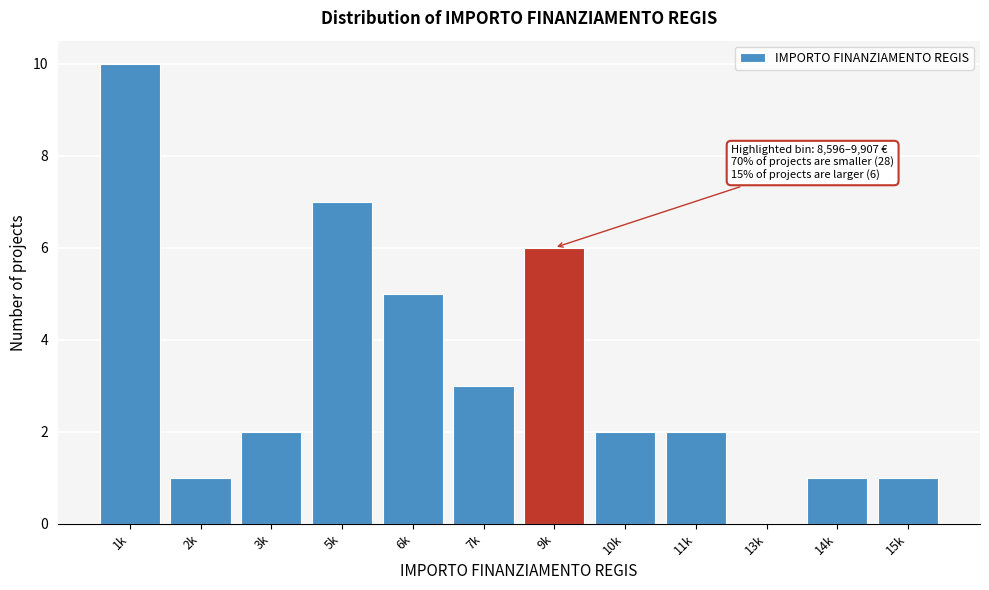

Reading left to right, what are all the values shown in this chart?

1k=10	2k=1	3k=2	5k=7	6k=5	7k=3	9k=6	10k=2	11k=2	13k=0	14k=1	15k=1